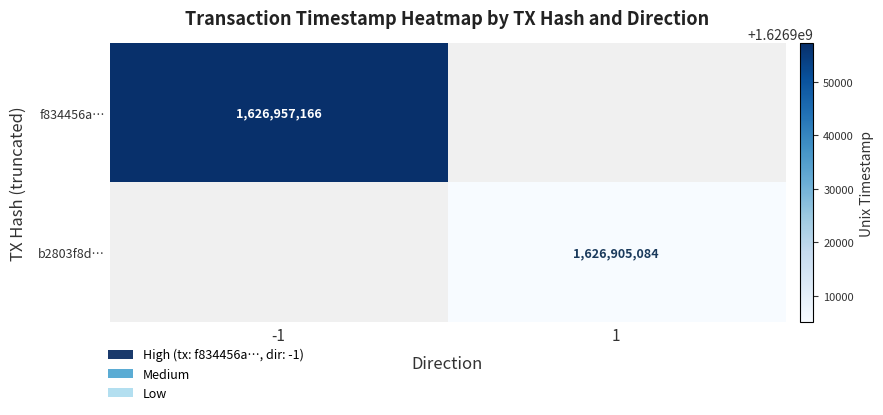

The f834456a… series shows 1626957166 at -1. True or false?

True